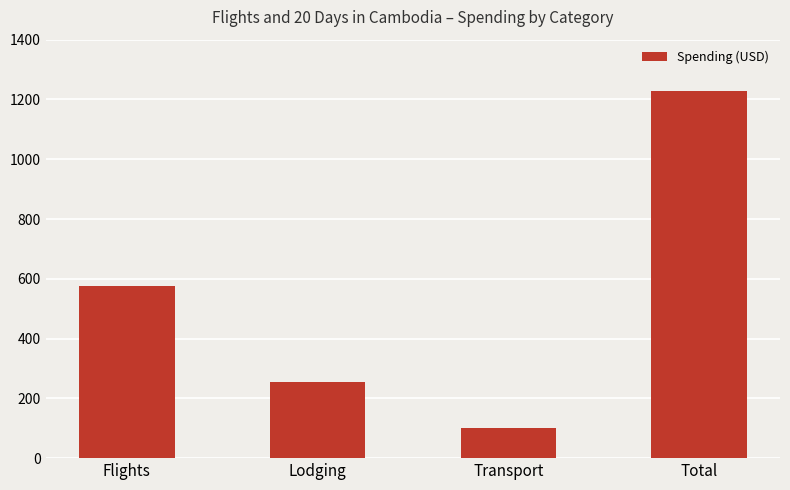

Reading left to right, list all the values displayed in this chart.

577.0	254.0	101.0	1228.5